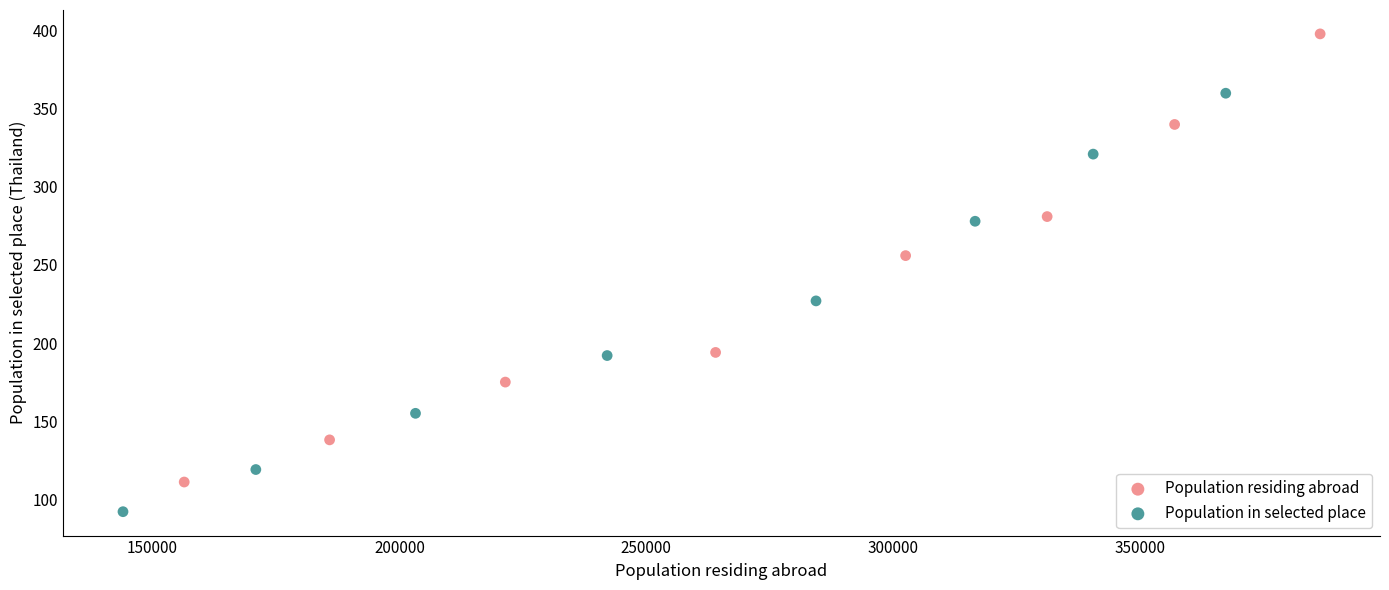

Which series contains the highest Y value?

Population residing abroad